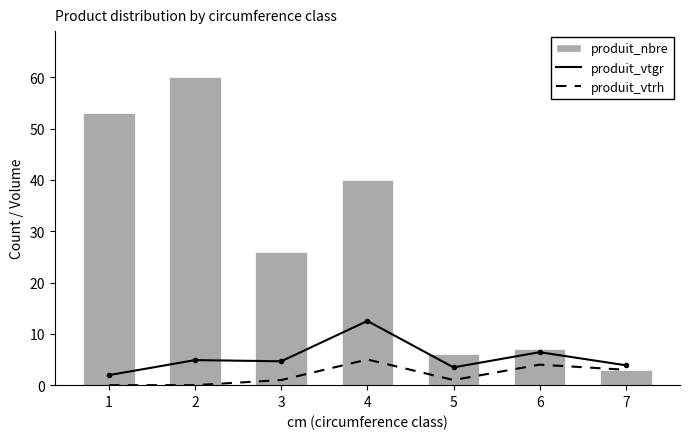

Where does the produit_vtgr series first go above 4?

2